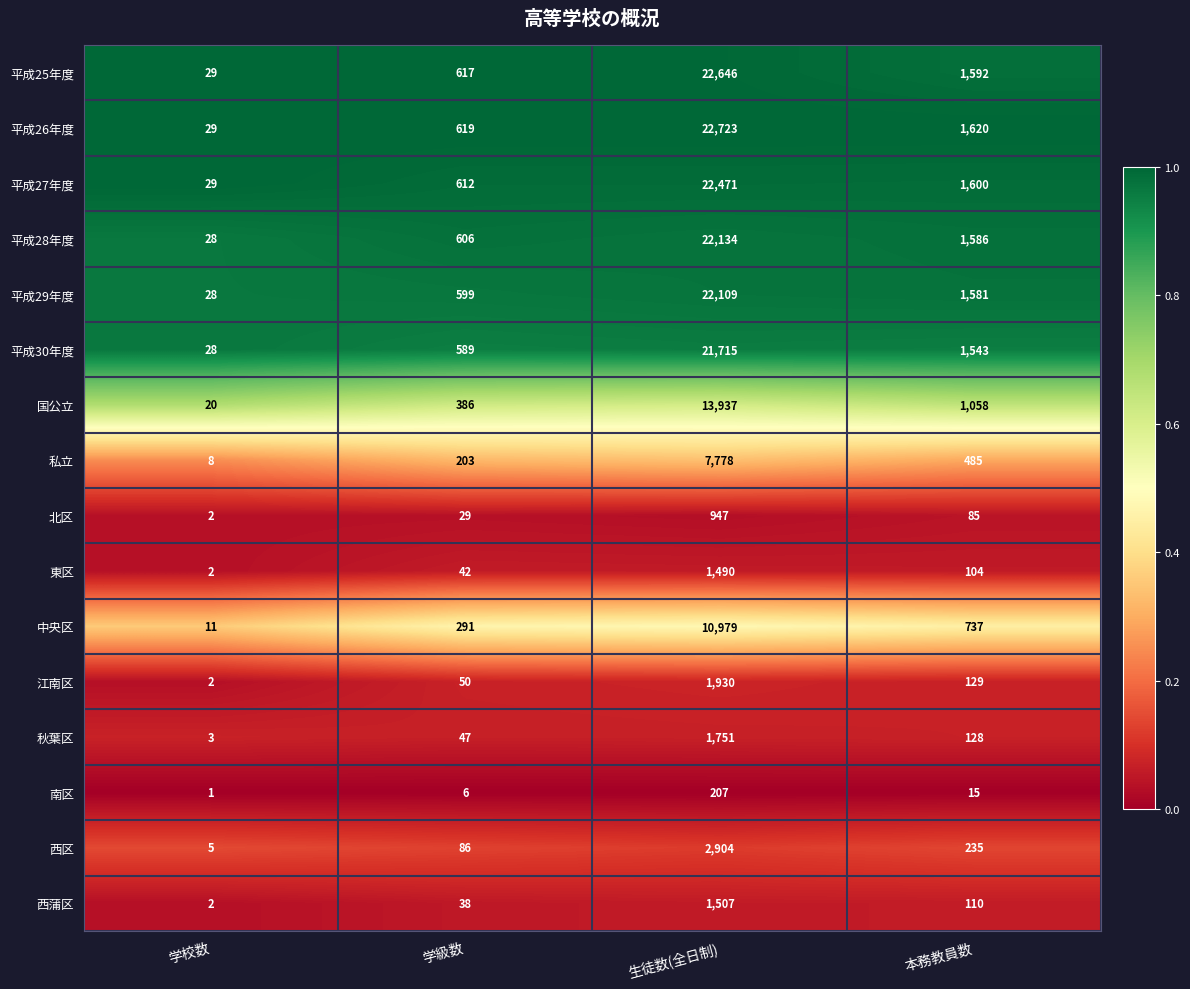

At which label is 江南区 closest to 966?

本務教員数